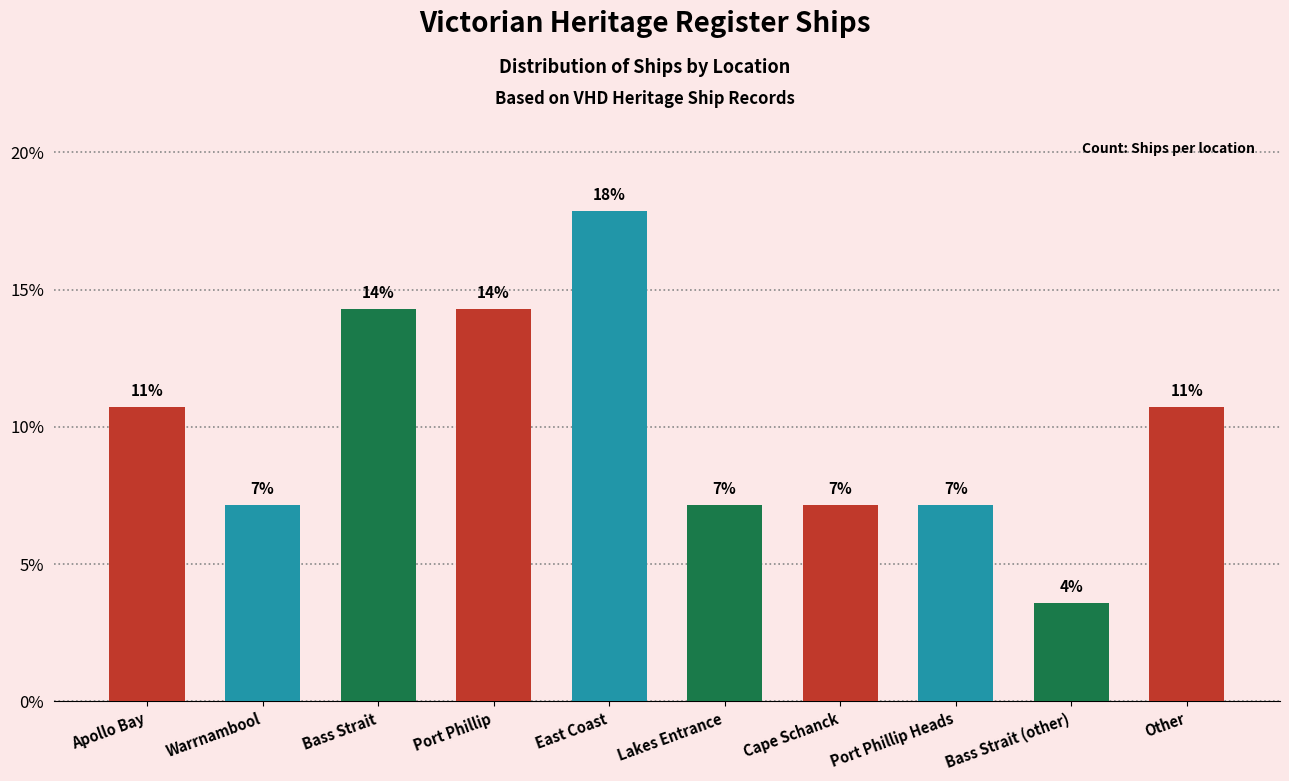

List the labels in order of value, largest first.

East Coast, Bass Strait, Port Phillip, Apollo Bay, Other, Warrnambool, Lakes Entrance, Cape Schanck, Port Phillip Heads, Bass Strait (other)